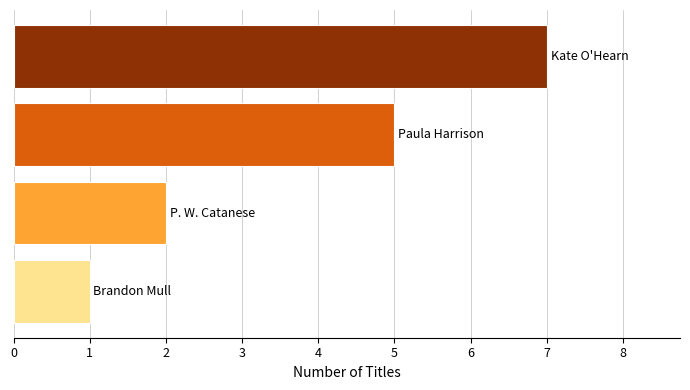

Reading top to bottom, extract all data points from this chart.

7	5	2	1